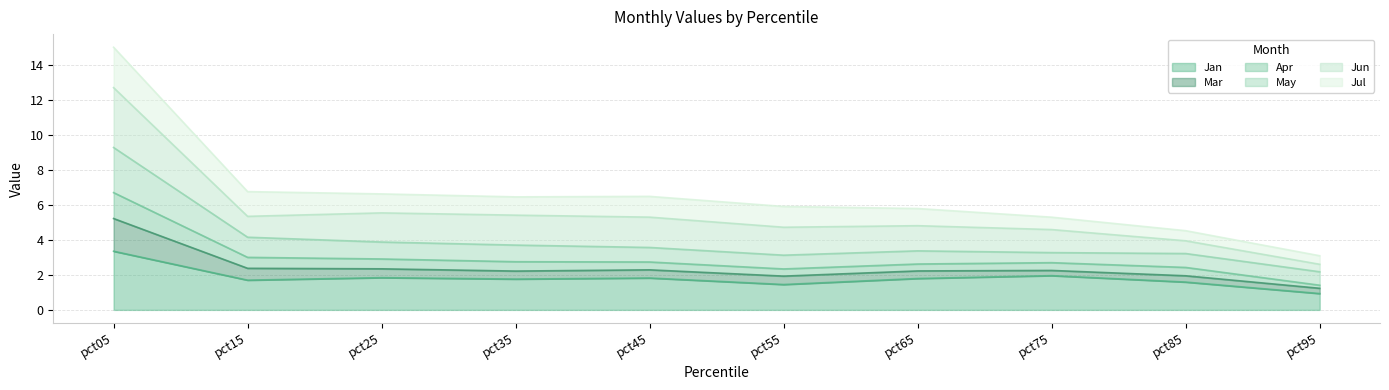

What is the total value across all series at pct15?

6.8